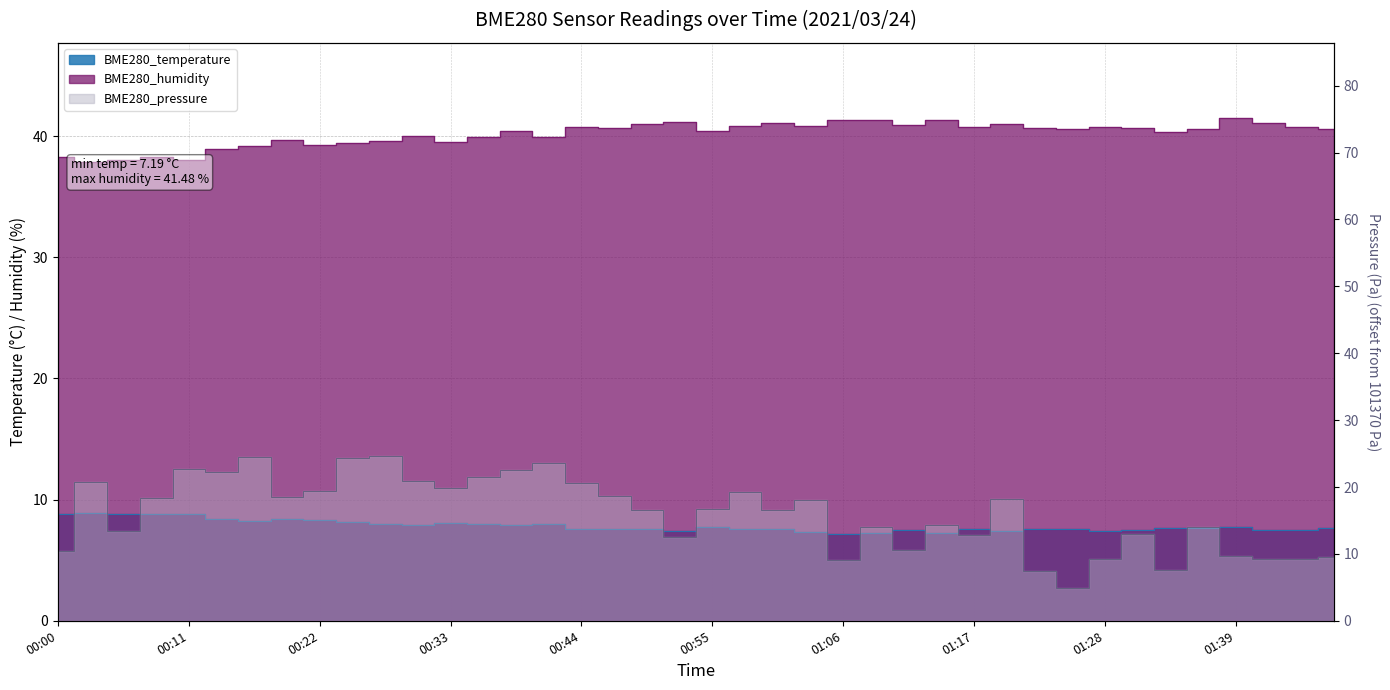

True or false: BME280_pressure_scaled and BME280_humidity intersect in this chart.

False